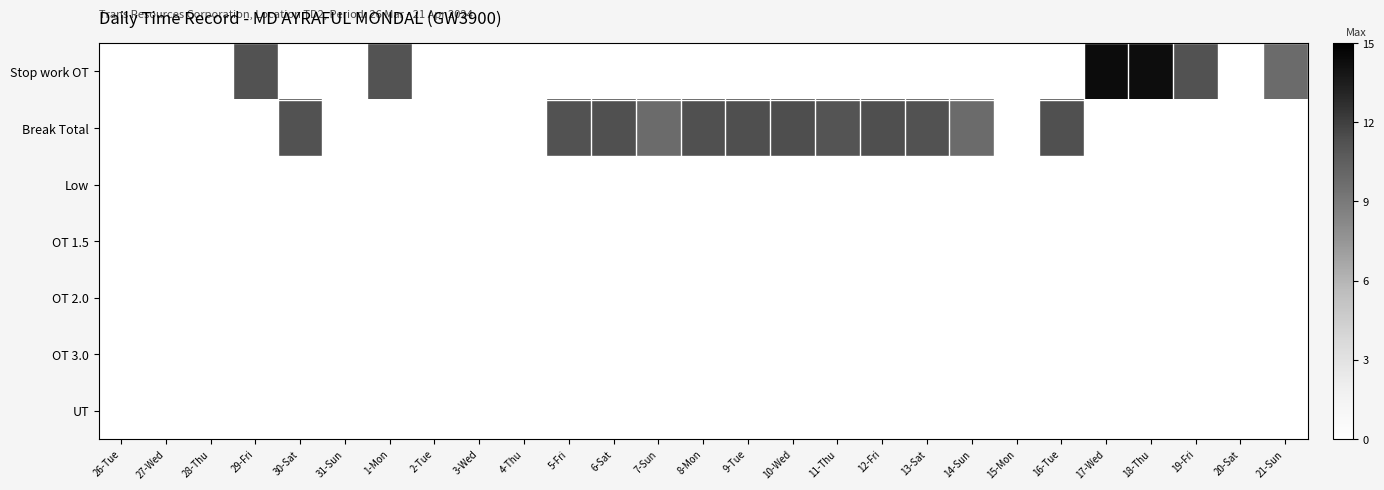

Reading left to right, what are all the values shown in this chart?

Stop work OT: 26-Tue=0.0	27-Wed=0.0	28-Thu=0.0	29-Fri=11.2	30-Sat=0.0	31-Sun=0.0	1-Mon=11.2	2-Tue=0.0	3-Wed=0.0	4-Thu=0.0	5-Fri=0.0	6-Sat=0.0	7-Sun=0.0	8-Mon=0.0	9-Tue=0.0	10-Wed=0.0	11-Thu=0.0	12-Fri=0.0	13-Sat=0.0	14-Sun=0.0	15-Mon=0.0	16-Tue=0.0	17-Wed=14.3	18-Thu=14.3	19-Fri=11.2	20-Sat=0.0	21-Sun=9.8
Break Total: 26-Tue=0.0	27-Wed=0.0	28-Thu=0.0	29-Fri=0.0	30-Sat=11.2	31-Sun=0.0	1-Mon=0.0	2-Tue=0.0	3-Wed=0.0	4-Thu=0.0	5-Fri=11.2	6-Sat=11.3	7-Sun=9.8	8-Mon=11.3	9-Tue=11.3	10-Wed=11.4	11-Thu=11.1	12-Fri=11.3	13-Sat=11.2	14-Sun=9.8	15-Mon=0.0	16-Tue=11.3	17-Wed=0.0	18-Thu=0.0	19-Fri=0.0	20-Sat=0.0	21-Sun=0.0
Low: 26-Tue=0.0	27-Wed=0.0	28-Thu=0.0	29-Fri=0.0	30-Sat=0.0	31-Sun=0.0	1-Mon=0.0	2-Tue=0.0	3-Wed=0.0	4-Thu=0.0	5-Fri=0.0	6-Sat=0.0	7-Sun=0.0	8-Mon=0.0	9-Tue=0.0	10-Wed=0.0	11-Thu=0.0	12-Fri=0.0	13-Sat=0.0	14-Sun=0.0	15-Mon=0.0	16-Tue=0.0	17-Wed=0.0	18-Thu=0.0	19-Fri=0.0	20-Sat=0.0	21-Sun=0.0
OT 1.5: 26-Tue=0.0	27-Wed=0.0	28-Thu=0.0	29-Fri=0.0	30-Sat=0.0	31-Sun=0.0	1-Mon=0.0	2-Tue=0.0	3-Wed=0.0	4-Thu=0.0	5-Fri=0.0	6-Sat=0.0	7-Sun=0.0	8-Mon=0.0	9-Tue=0.0	10-Wed=0.0	11-Thu=0.0	12-Fri=0.0	13-Sat=0.0	14-Sun=0.0	15-Mon=0.0	16-Tue=0.0	17-Wed=0.0	18-Thu=0.0	19-Fri=0.0	20-Sat=0.0	21-Sun=0.0
OT 2.0: 26-Tue=0.0	27-Wed=0.0	28-Thu=0.0	29-Fri=0.0	30-Sat=0.0	31-Sun=0.0	1-Mon=0.0	2-Tue=0.0	3-Wed=0.0	4-Thu=0.0	5-Fri=0.0	6-Sat=0.0	7-Sun=0.0	8-Mon=0.0	9-Tue=0.0	10-Wed=0.0	11-Thu=0.0	12-Fri=0.0	13-Sat=0.0	14-Sun=0.0	15-Mon=0.0	16-Tue=0.0	17-Wed=0.0	18-Thu=0.0	19-Fri=0.0	20-Sat=0.0	21-Sun=0.0
OT 3.0: 26-Tue=0.0	27-Wed=0.0	28-Thu=0.0	29-Fri=0.0	30-Sat=0.0	31-Sun=0.0	1-Mon=0.0	2-Tue=0.0	3-Wed=0.0	4-Thu=0.0	5-Fri=0.0	6-Sat=0.0	7-Sun=0.0	8-Mon=0.0	9-Tue=0.0	10-Wed=0.0	11-Thu=0.0	12-Fri=0.0	13-Sat=0.0	14-Sun=0.0	15-Mon=0.0	16-Tue=0.0	17-Wed=0.0	18-Thu=0.0	19-Fri=0.0	20-Sat=0.0	21-Sun=0.0
UT: 26-Tue=0.0	27-Wed=0.0	28-Thu=0.0	29-Fri=0.0	30-Sat=0.0	31-Sun=0.0	1-Mon=0.0	2-Tue=0.0	3-Wed=0.0	4-Thu=0.0	5-Fri=0.0	6-Sat=0.0	7-Sun=0.0	8-Mon=0.0	9-Tue=0.0	10-Wed=0.0	11-Thu=0.0	12-Fri=0.0	13-Sat=0.0	14-Sun=0.0	15-Mon=0.0	16-Tue=0.0	17-Wed=0.0	18-Thu=0.0	19-Fri=0.0	20-Sat=0.0	21-Sun=0.0